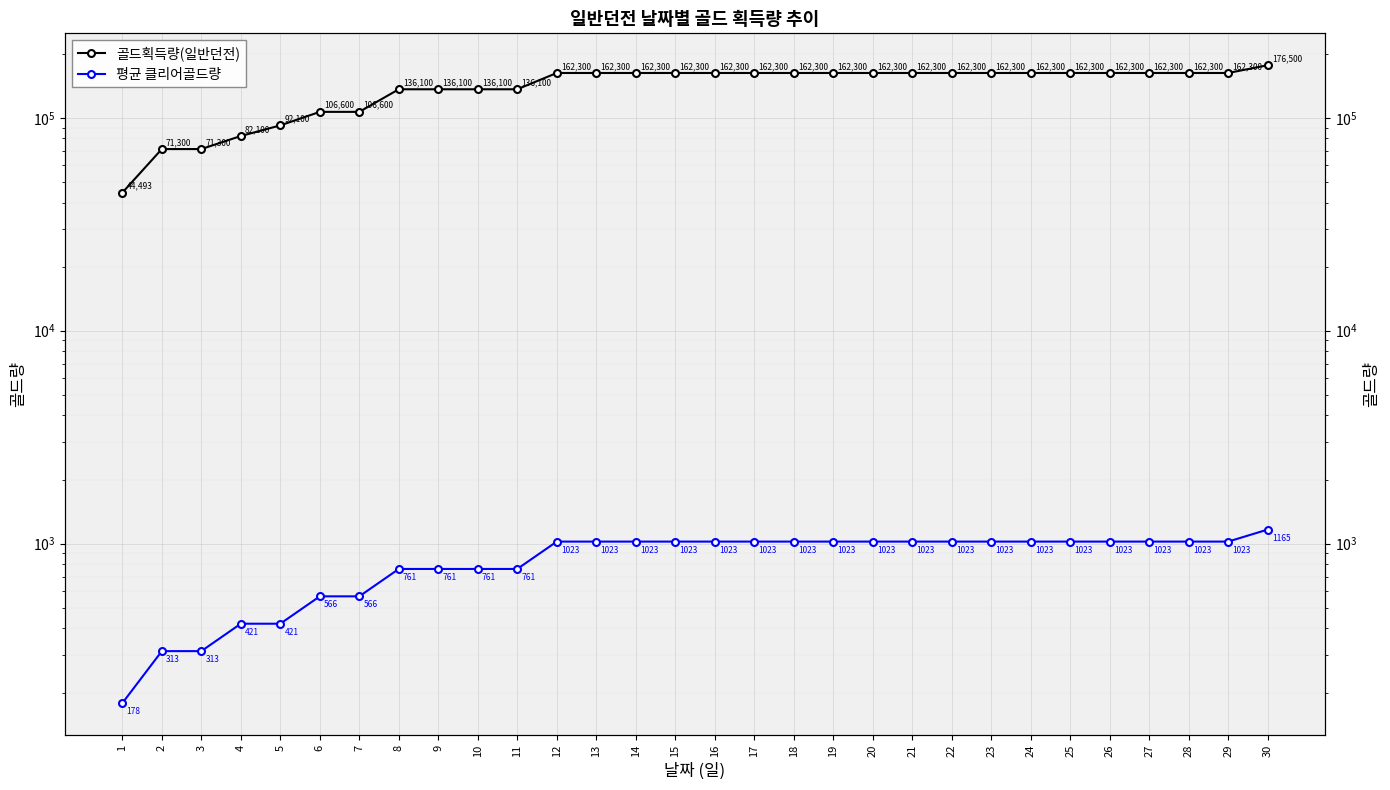

Reading left to right, transcribe all the data shown in this chart.

골드획득량(일반던전): 1=44493.3	2=71300.0	3=71300.0	4=82100.0	5=92100.0	6=106600.0	7=106600.0	8=136100.0	9=136100.0	10=136100.0	11=136100.0	12=162300.0	13=162300.0	14=162300.0	15=162300.0	16=162300.0	17=162300.0	18=162300.0	19=162300.0	20=162300.0	21=162300.0	22=162300.0	23=162300.0	24=162300.0	25=162300.0	26=162300.0	27=162300.0	28=162300.0	29=162300.0	30=176500.0
평균 클리어골드량: 1=178.3	2=313.0	3=313.0	4=421.0	5=421.0	6=566.0	7=566.0	8=761.0	9=761.0	10=761.0	11=761.0	12=1023.0	13=1023.0	14=1023.0	15=1023.0	16=1023.0	17=1023.0	18=1023.0	19=1023.0	20=1023.0	21=1023.0	22=1023.0	23=1023.0	24=1023.0	25=1023.0	26=1023.0	27=1023.0	28=1023.0	29=1023.0	30=1165.0